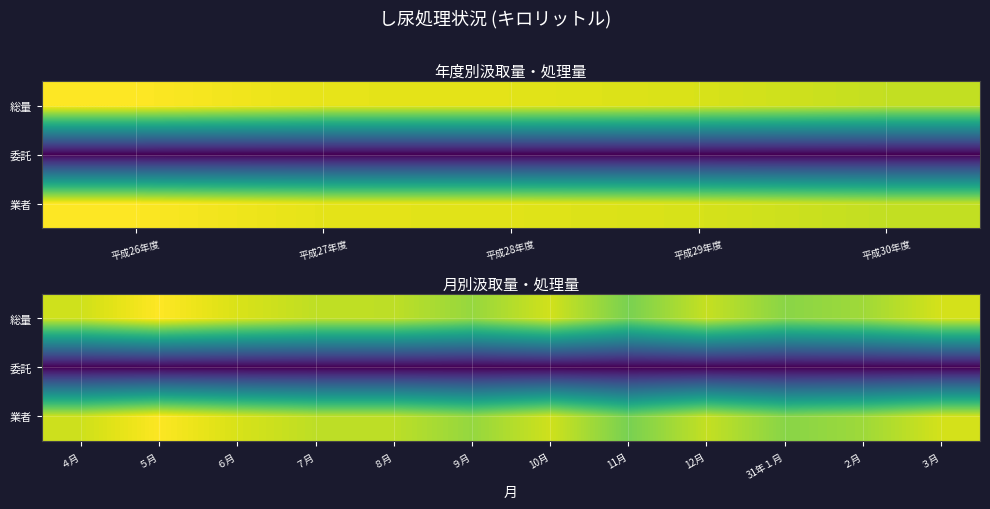

What is the difference between the 業者 values at 10月 and ３月?

16.1